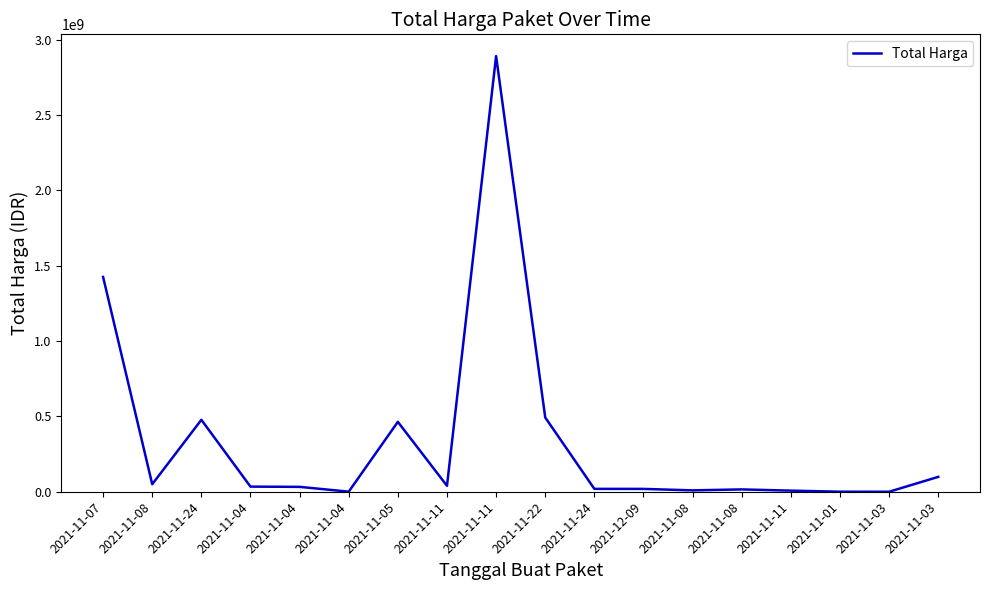

Does the chart have visible grid lines?

No